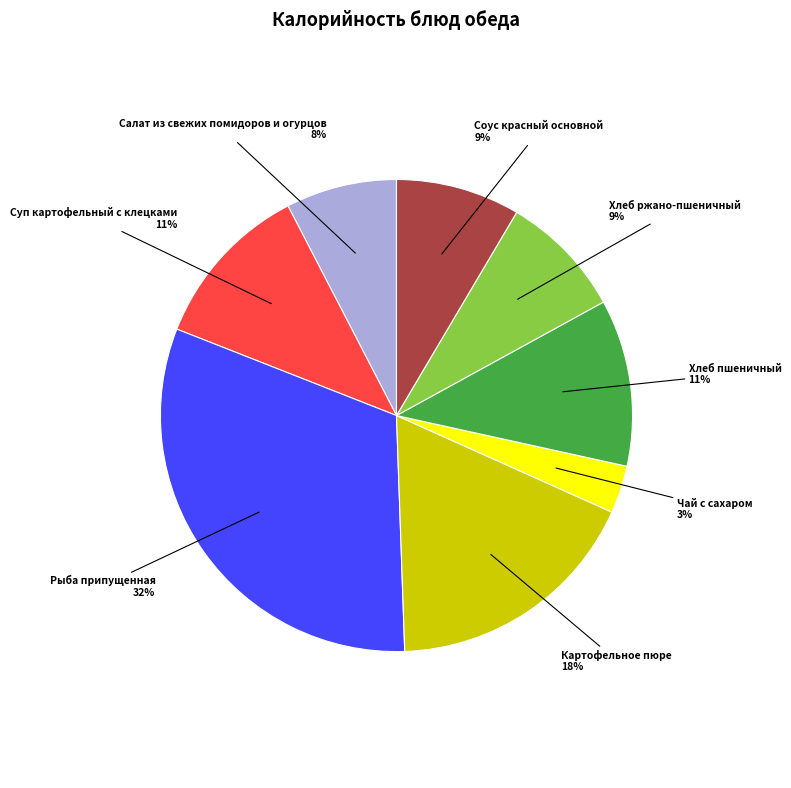

What percentage is the Хлеб пшеничный slice, to the nearest percent?

11%